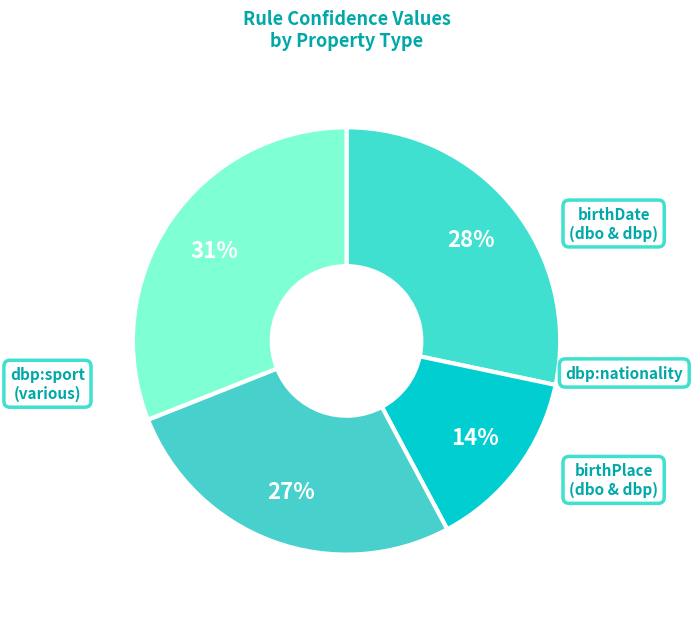

Count the number of slices in the pie.

4